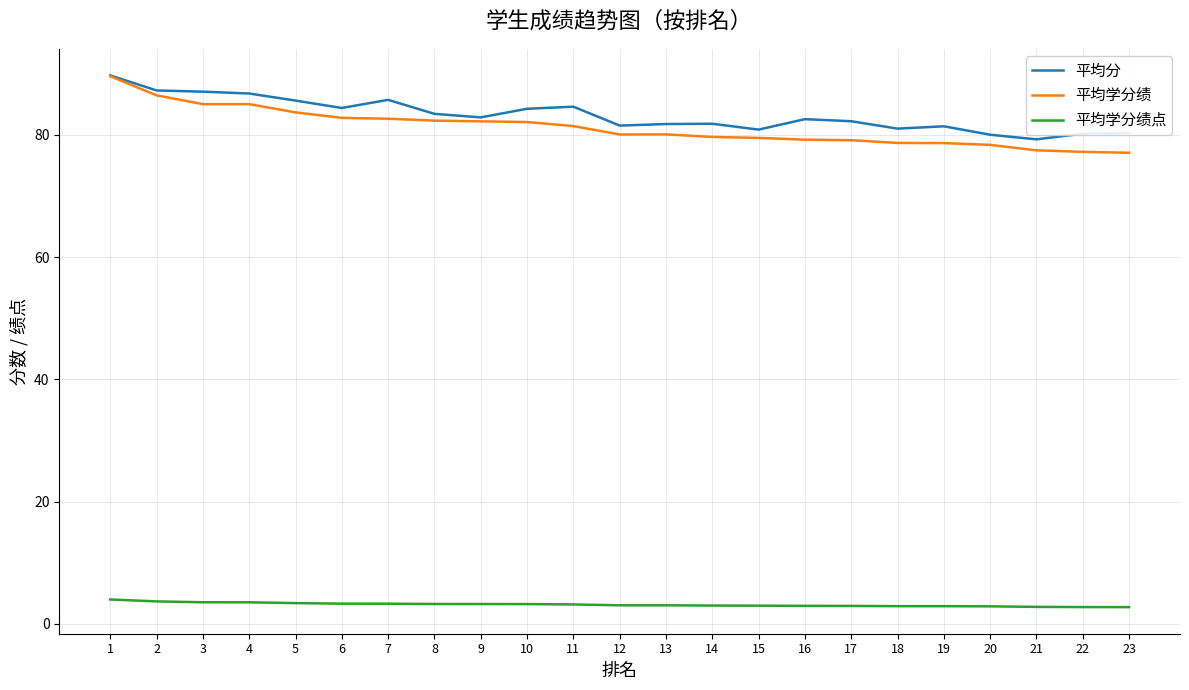

What is the total value across all series at 18?

162.6